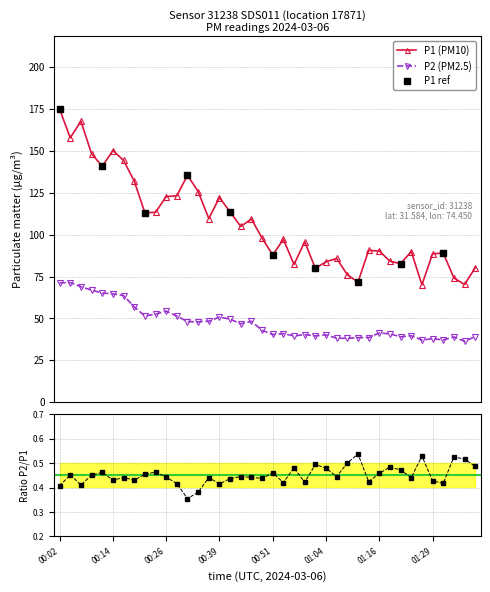

How many lines are shown in the chart?

2